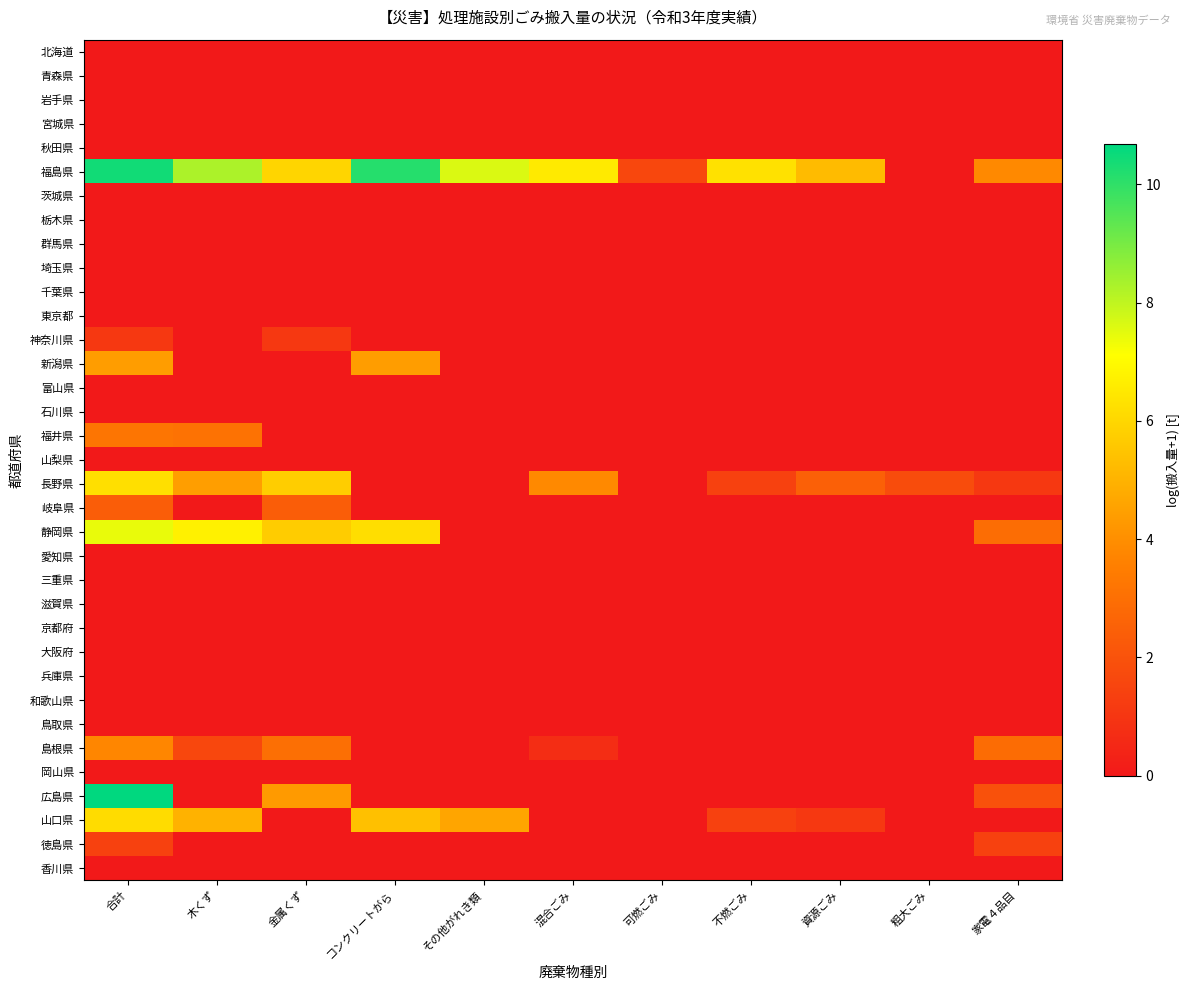

Which series has the largest range (max minus min)?

広島県